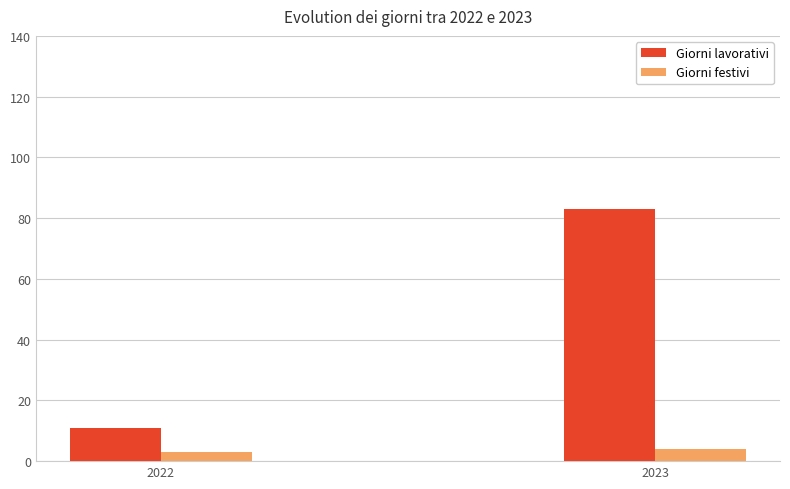

The Giorni lavorativi series shows 3 at 2022. True or false?

False